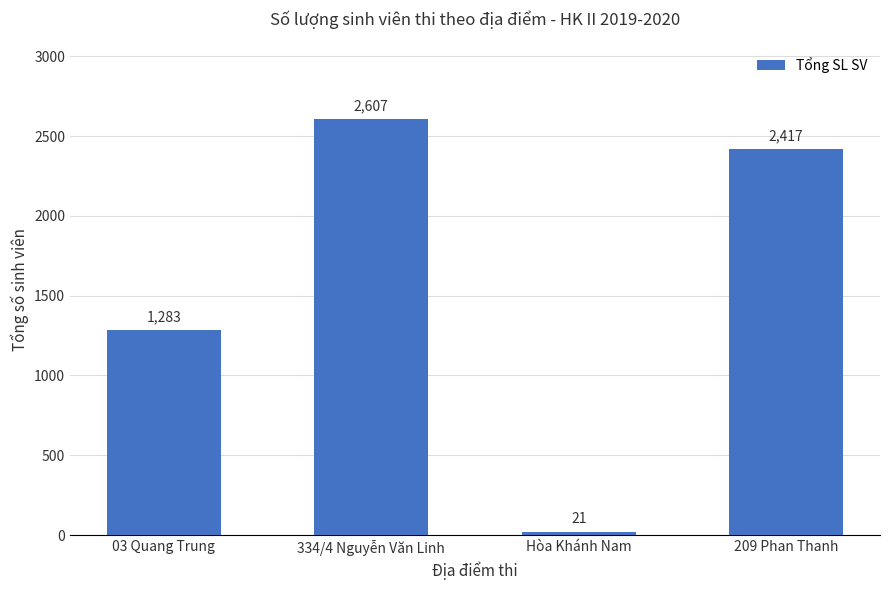

True or false: the data shows 3713 at 334/4 Nguyễn Văn Linh.

False